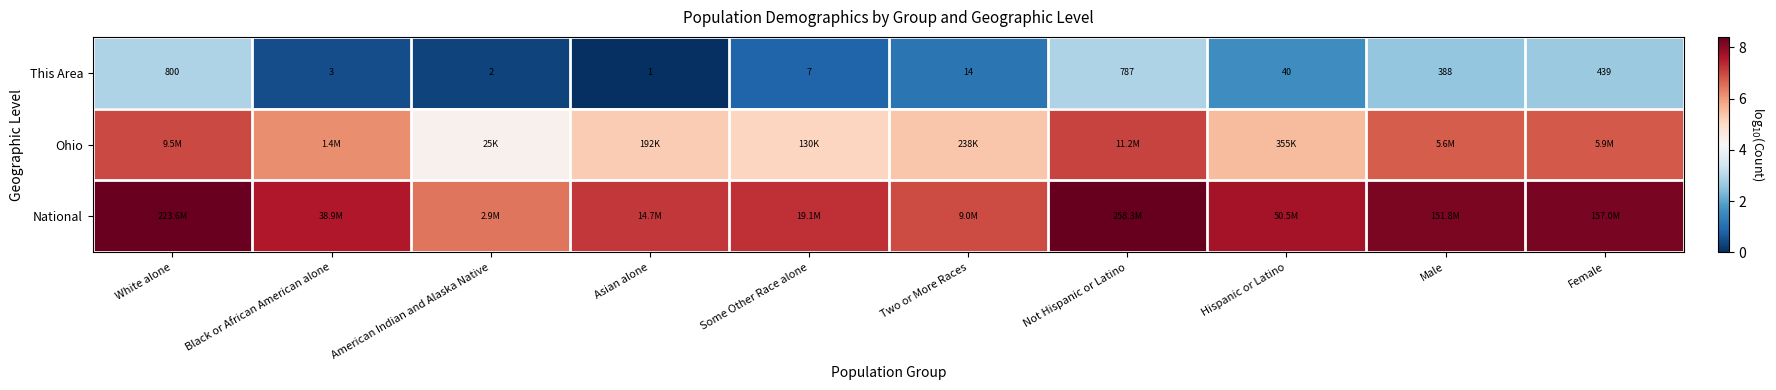

Which series has the largest total across all categories?

National